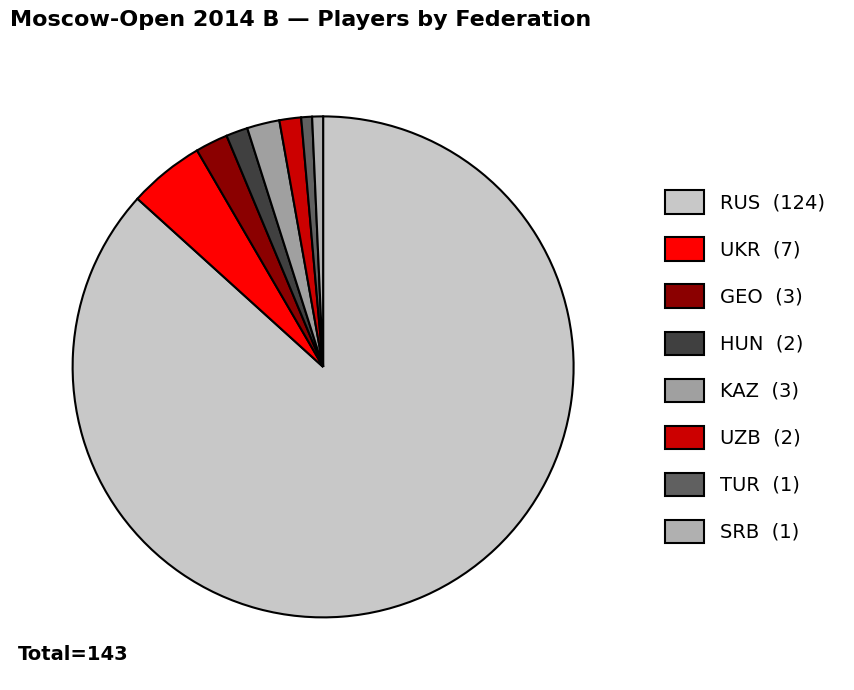

Is RUS the majority of the pie?

Yes